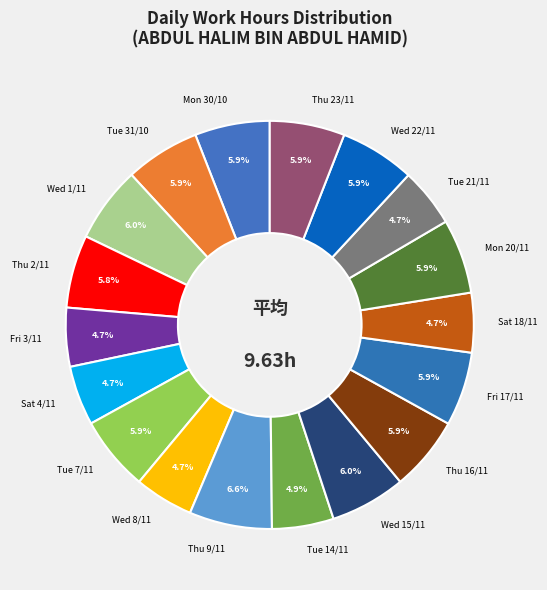

To the nearest percent, what percentage of the pie is Sat 4/11?

5%